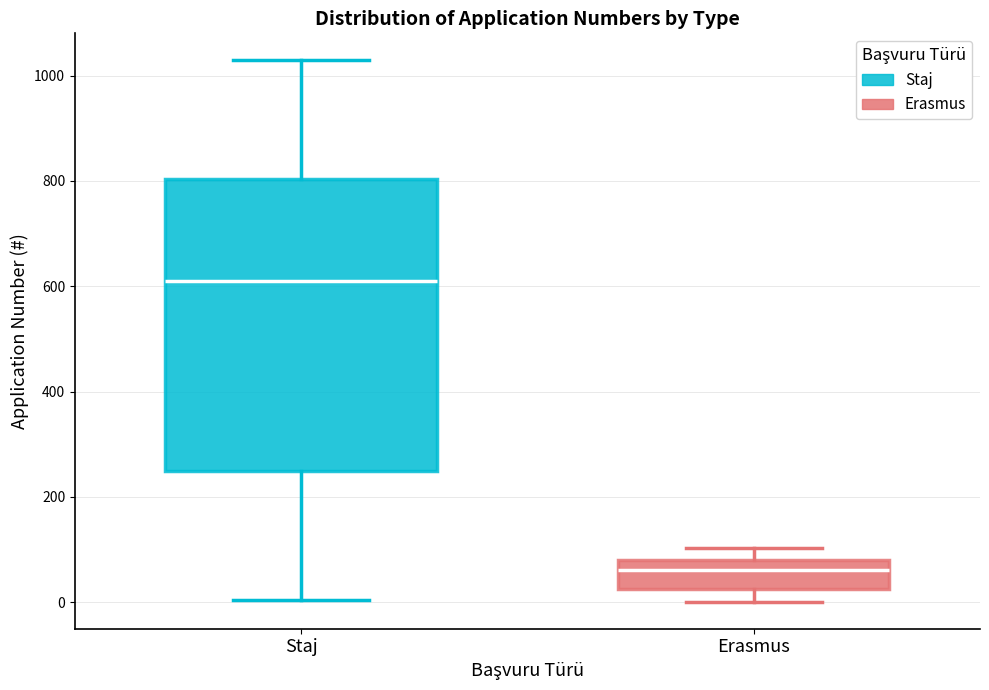

Which box has the highest median line?

Staj